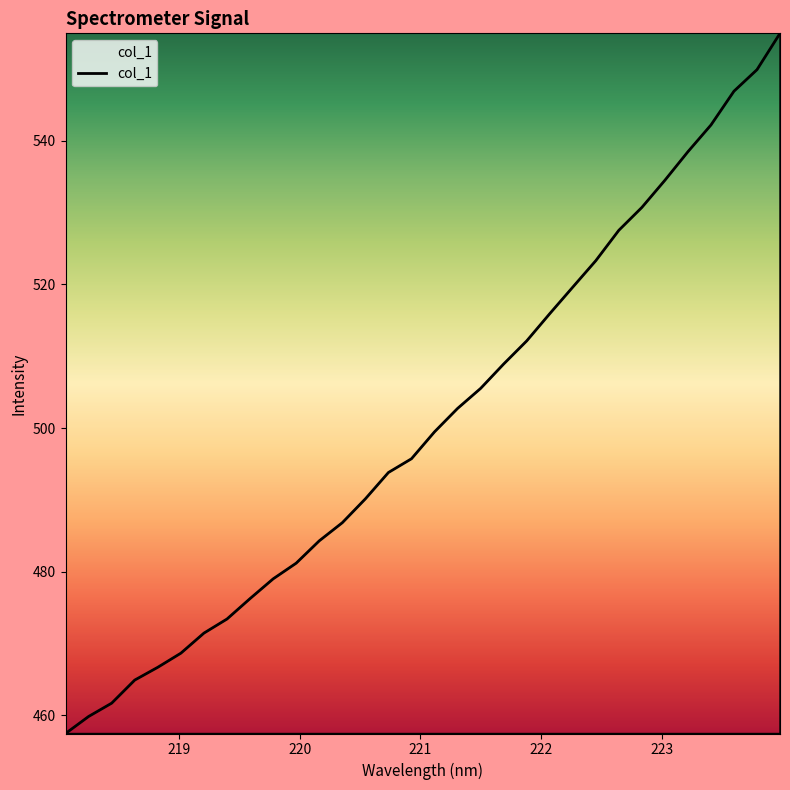

What is the greatest value displayed?

554.9